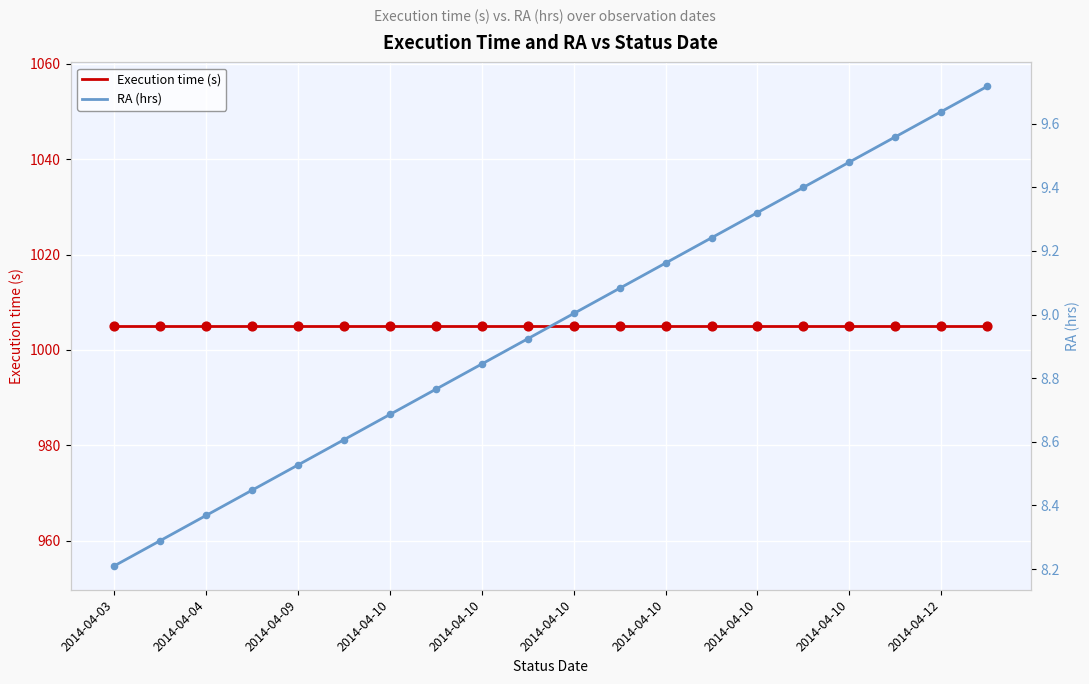

What is the total value across all series at 2014-04-10?

1013.7